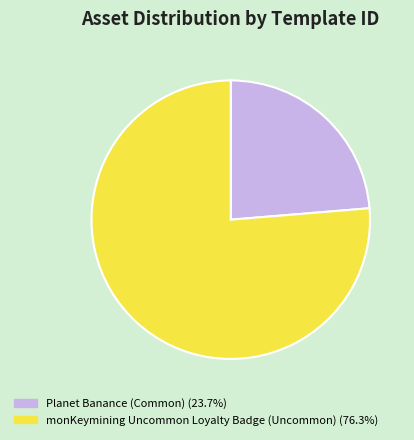

Count the number of slices in the pie.

2